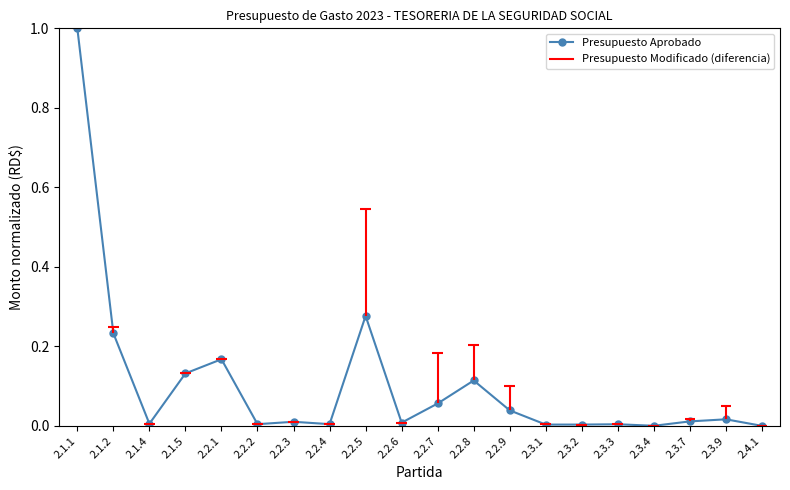

Reading left to right, extract all data points from this chart.

1.0	0.2	0.0	0.1	0.2	0.0	0.0	0.0	0.3	0.0	0.1	0.1	0.0	0.0	0.0	0.0	0.0	0.0	0.0	0.0